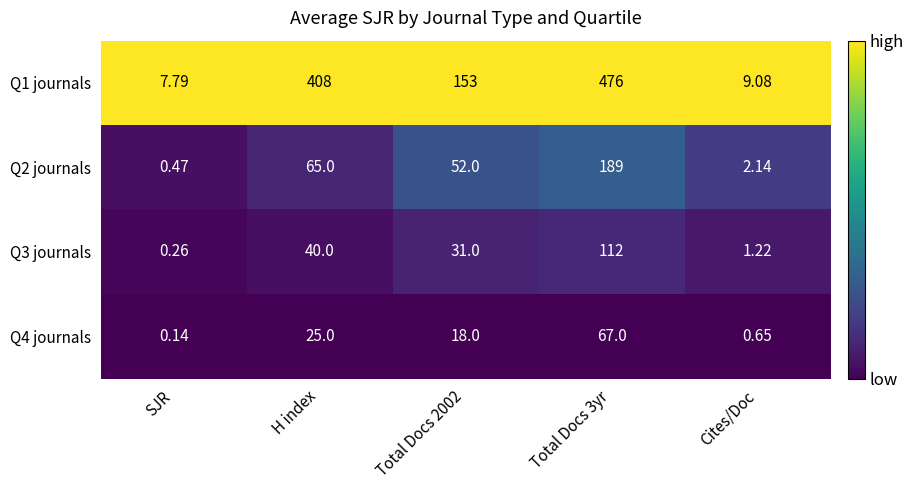

At which category does the chart reach its peak across all series?

Total Docs 3yr